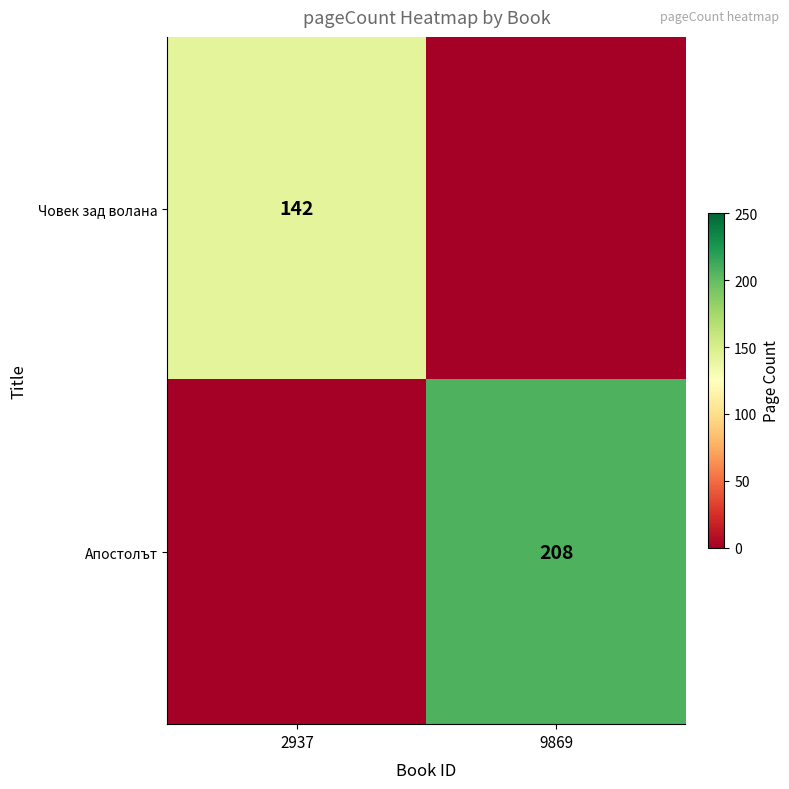

True or false: Човек зад волана has a value of 234 at 2937.

False